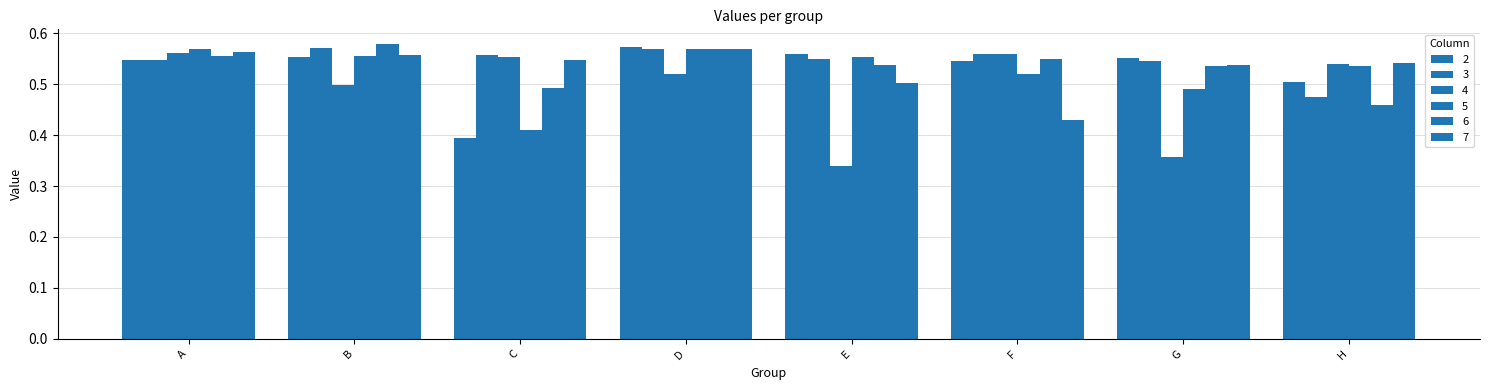

How many groups of bars are there?

8